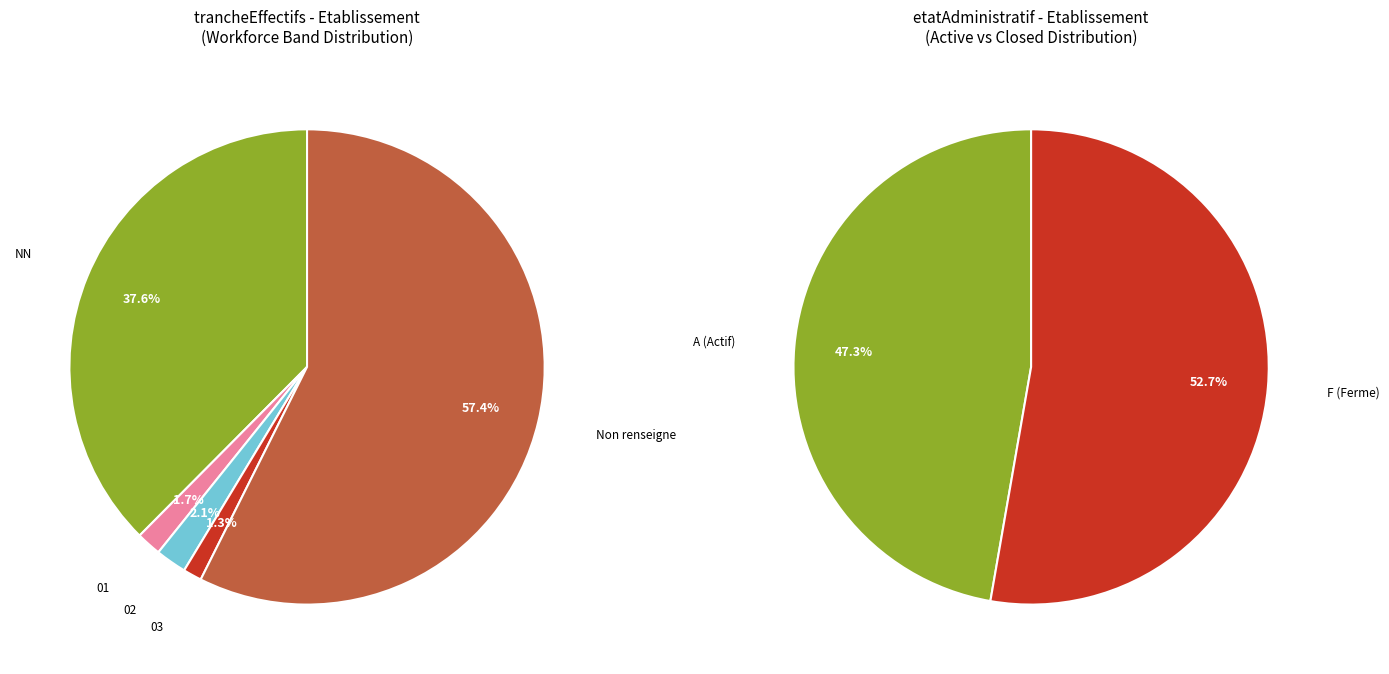

How many slices are in this pie chart?

5